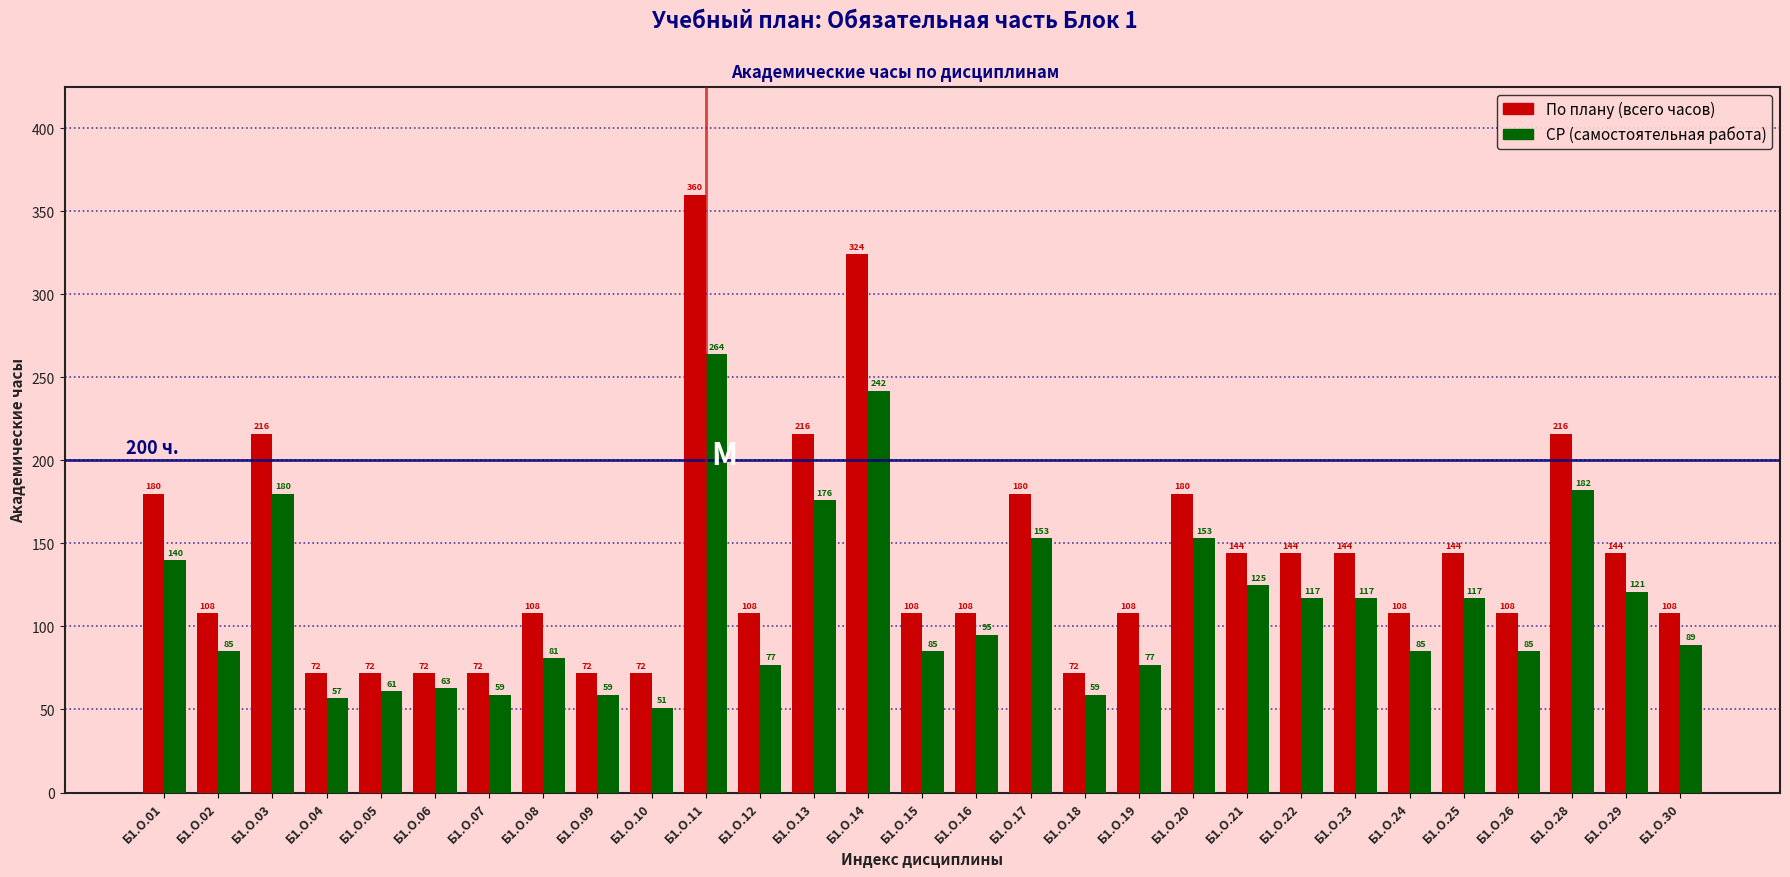

What is the spread (max minus min) of values at Б1.О.07?

13